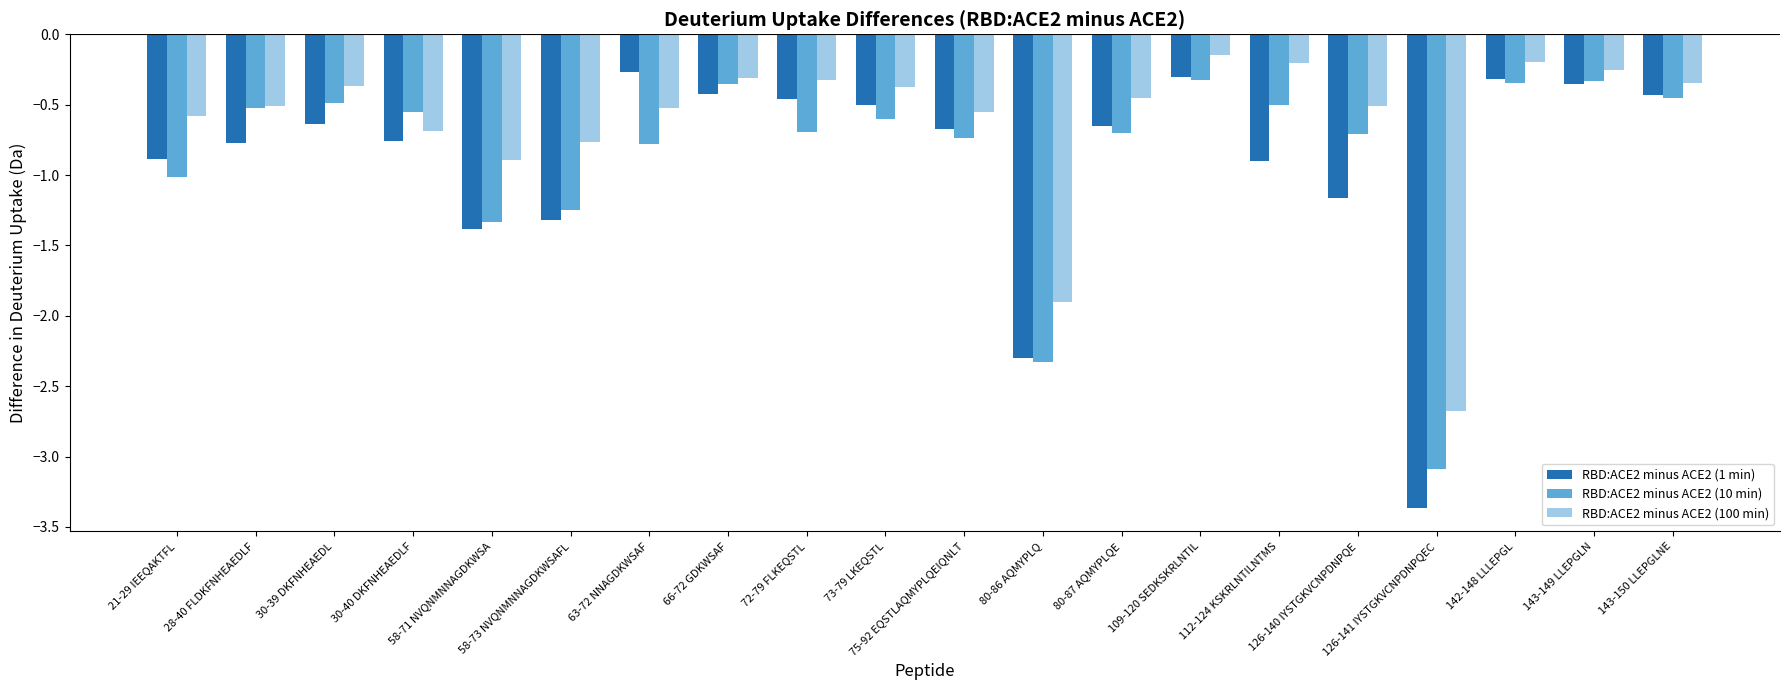

What is the label of the 20th bar from the left?

143-150 LLEPGLNE